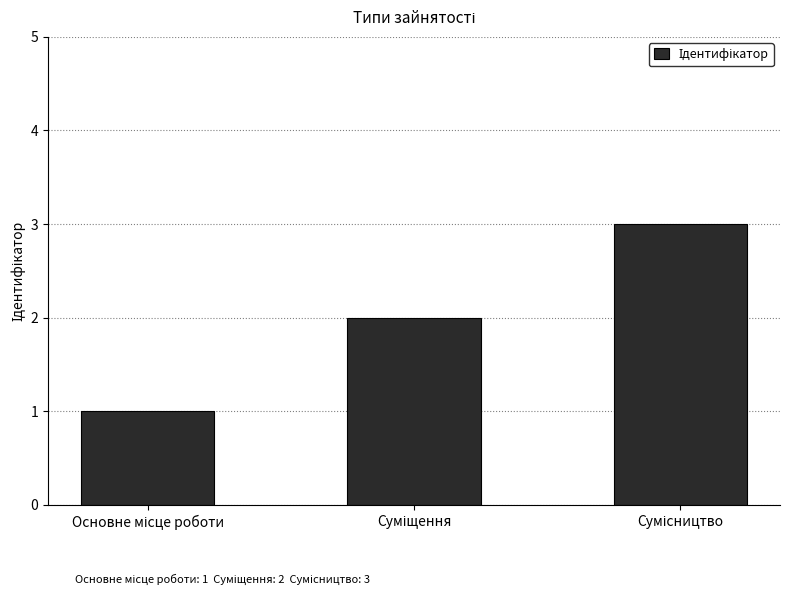

What is the greatest value displayed?

3